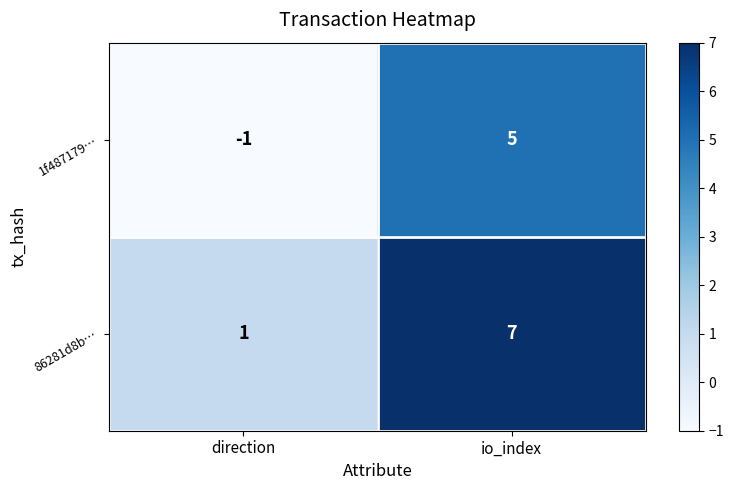

At how many categories does at least one series exceed 6?

1